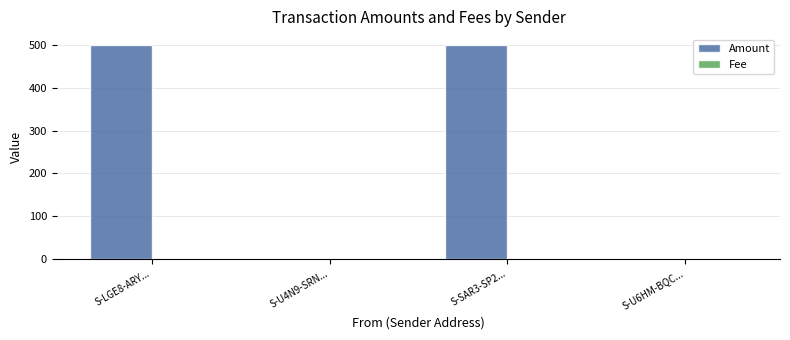

How many data points does each series have?

4